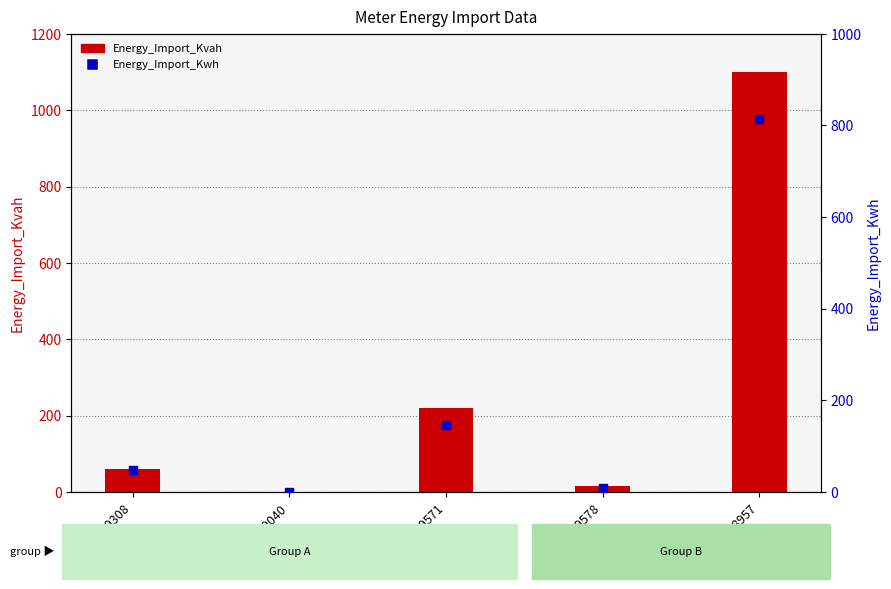

Is the value of Energy_Import_Kvah at 11099578 greater than the value of Energy_Import_Kwh at 11098957?

No